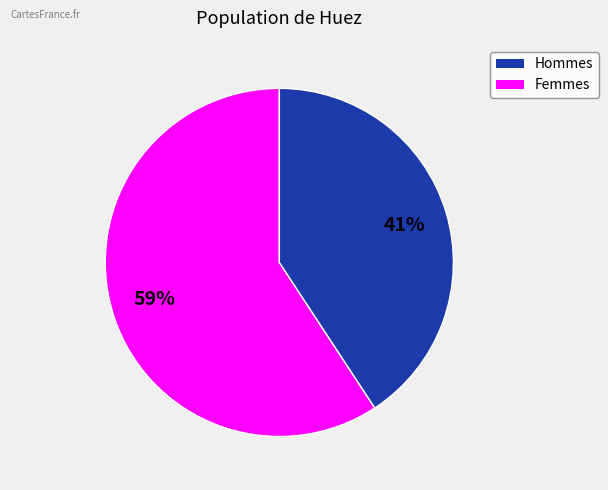

To the nearest percent, what is the average slice percentage?

50%